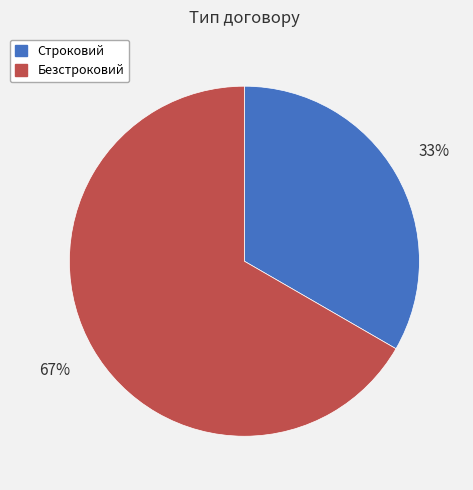

To the nearest percent, what portion does Безстроковий represent?

67%